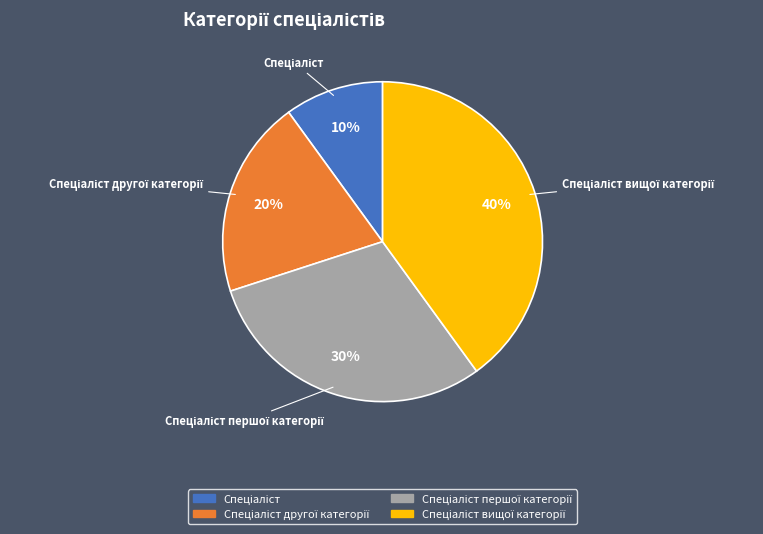

Is there any slice that represents more than half of the pie?

No